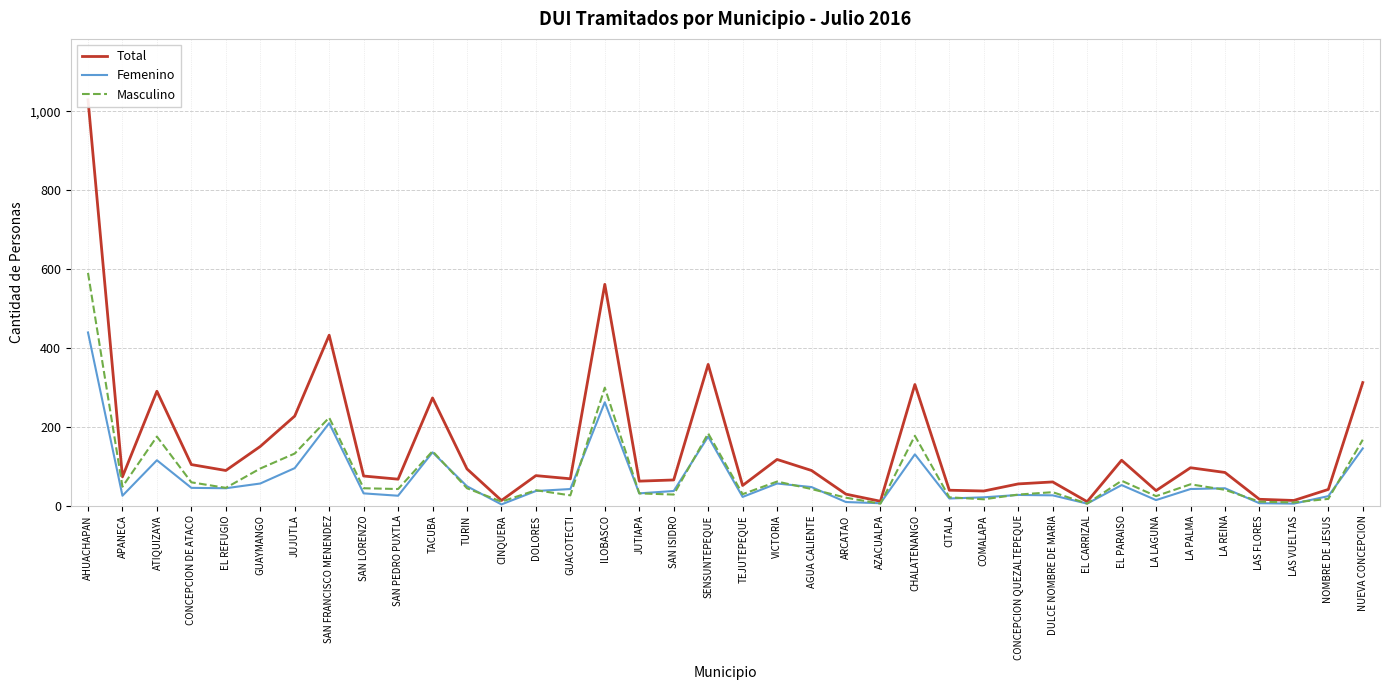

Which series has the widest spread of values?

Total